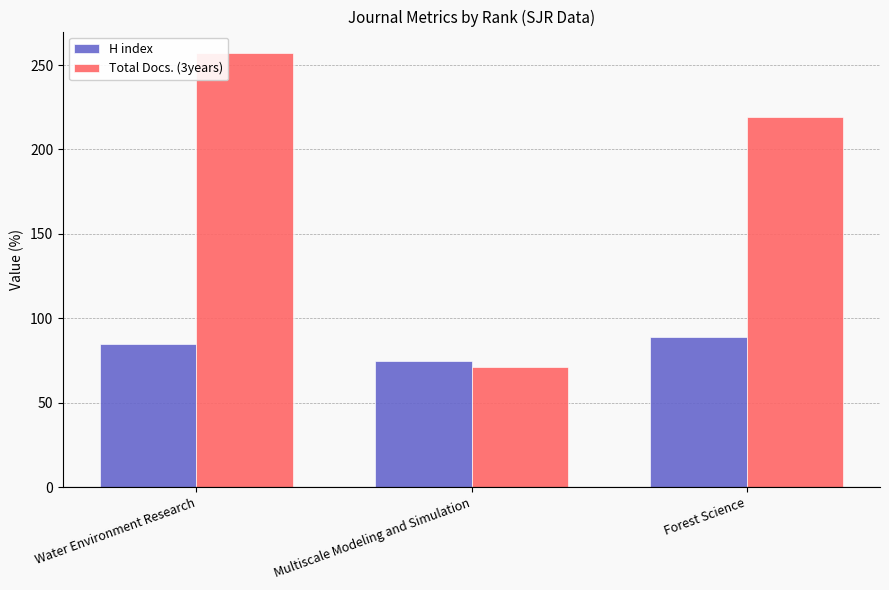

At which label is H index closest to 82?

Water Environment Research